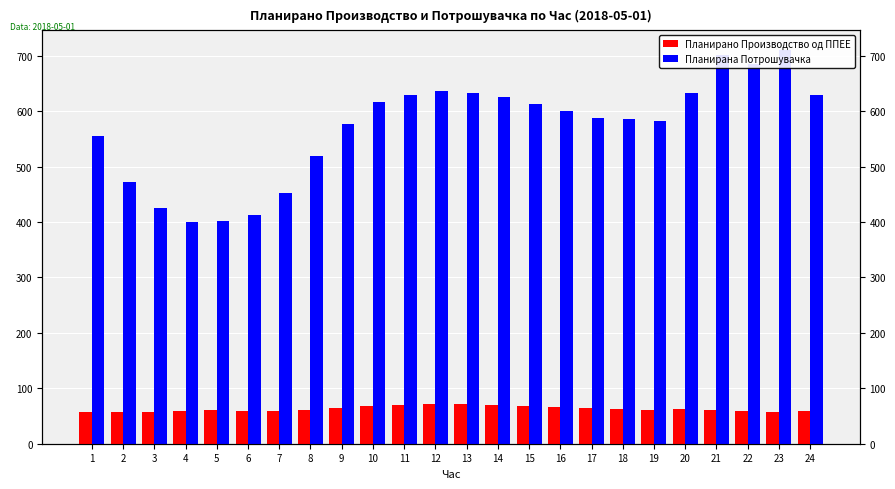

Where does the Планирана Потрошувачка series first go above 599?

10